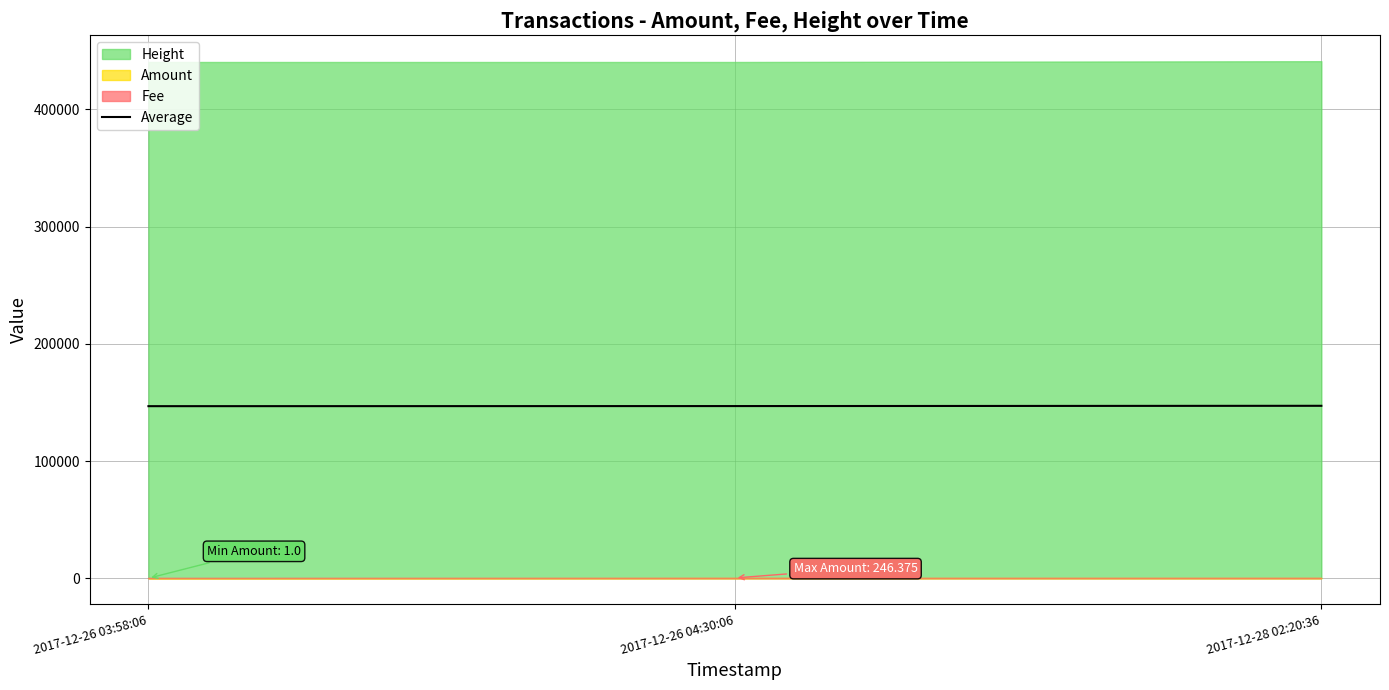

Which category has the highest value across all series?

2017-12-28 02:20:36